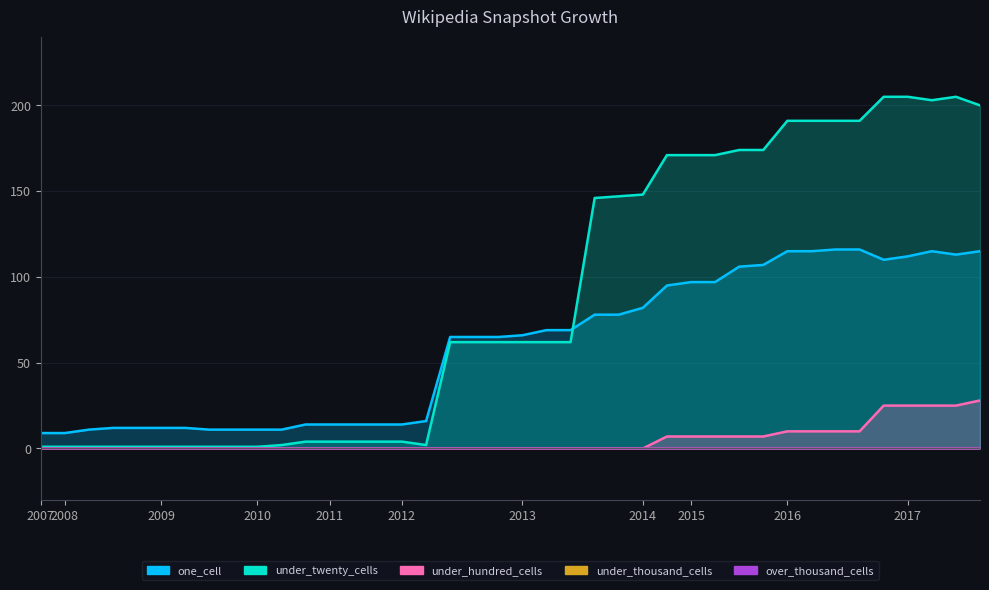

True or false: under_hundred_cells has a value of 4 at 2015-04-09.

False